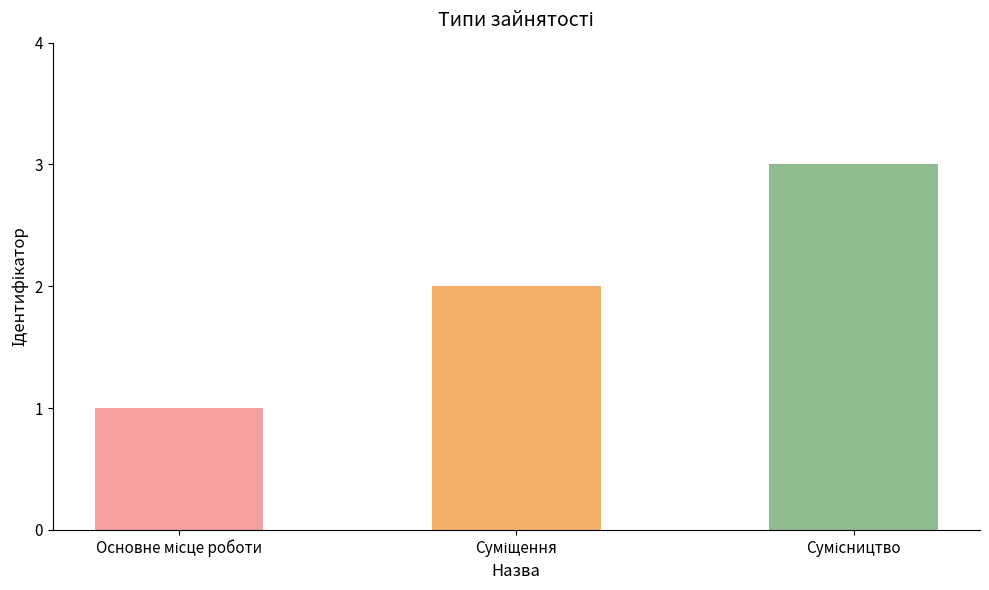

What is the sum of all values?

6